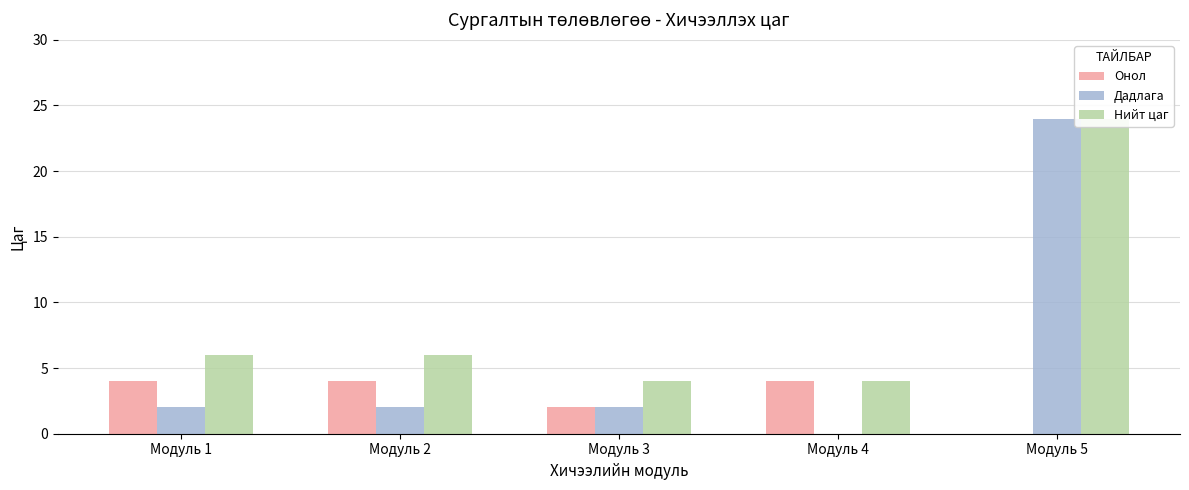

How many Нийт цаг values are between 4 and 6?

4